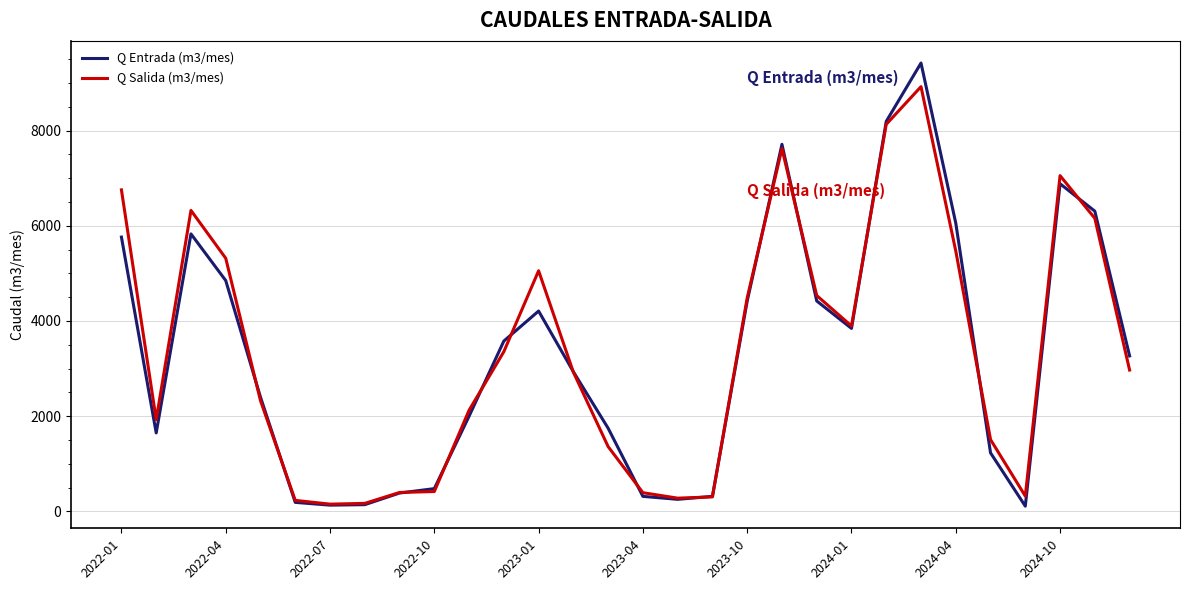

List the series in order of their peak value, lowest first.

Q Salida (m3/mes), Q Entrada (m3/mes)